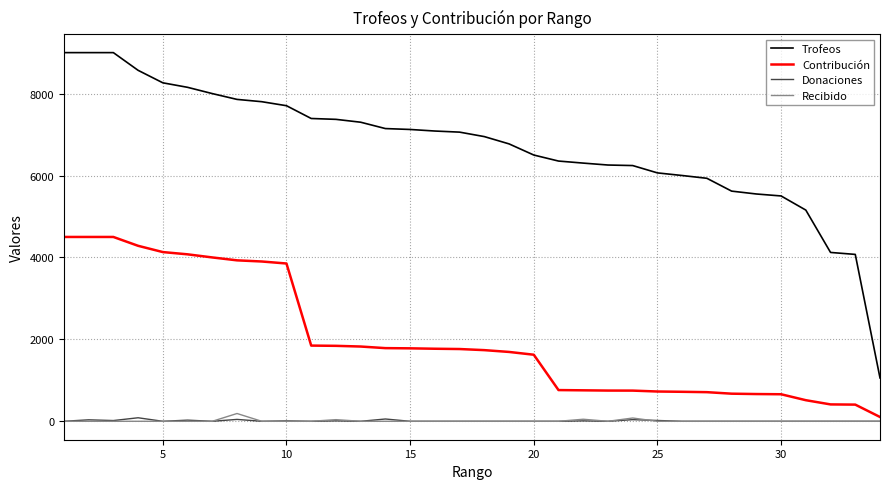

What is the maximum value for Trofeos?

9000